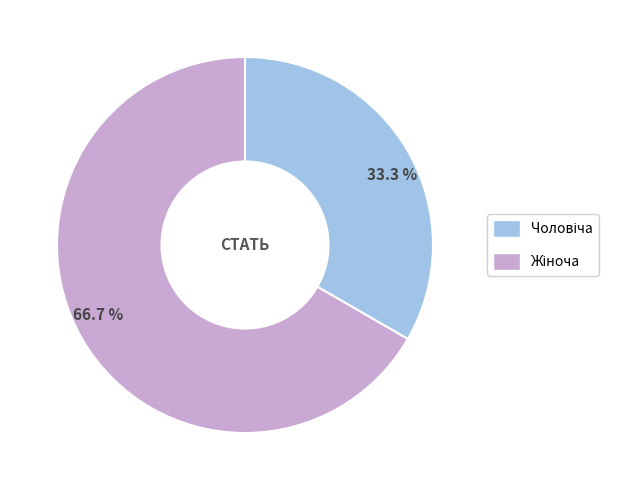

What is the ratio of the value at 33.3 % to the value at 66.7 %?

0.5